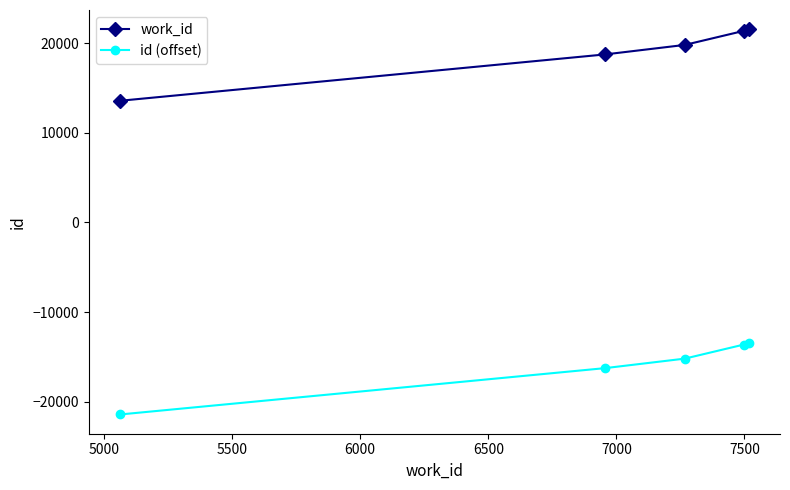

What is the minimum value for id (offset)?

-21420